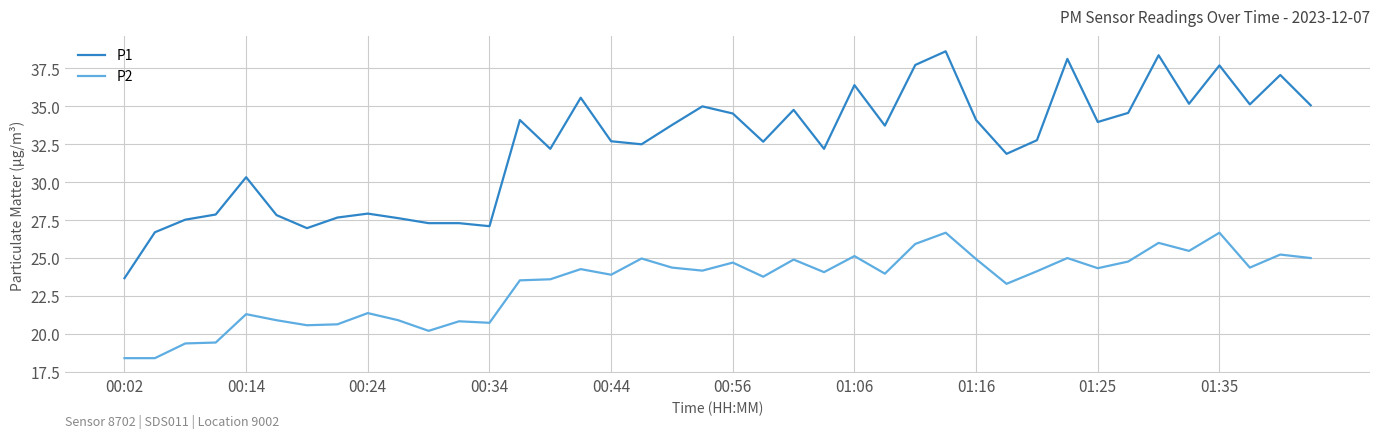

True or false: P2 and P1 intersect in this chart.

False